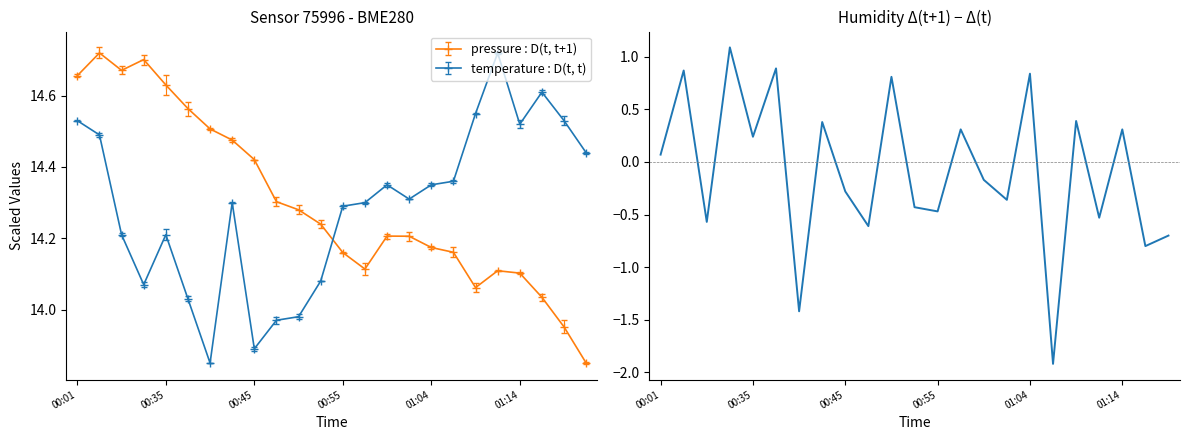

Where does the pressure : D(t, t+1) series first go above 14?

00:01